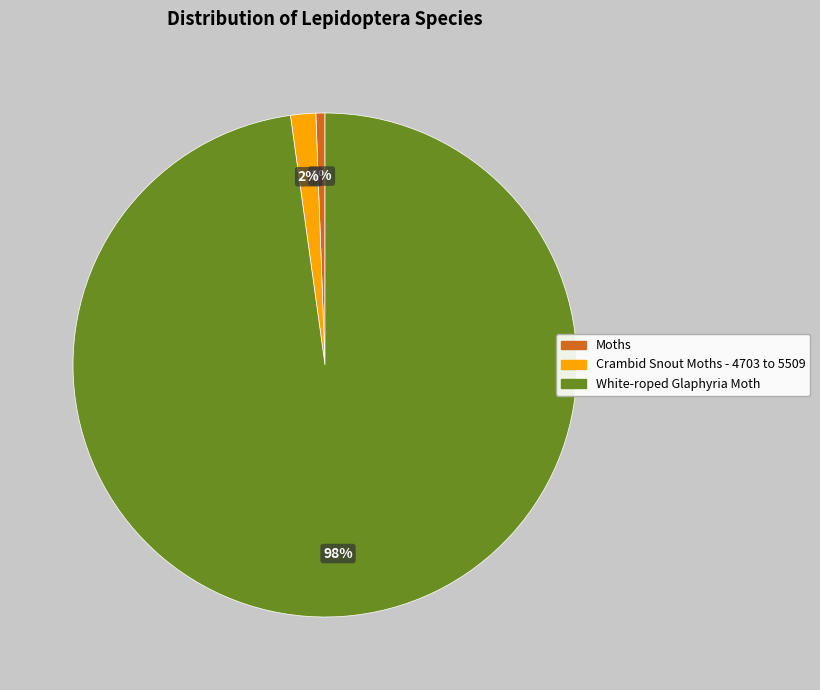

How many slices are in this pie chart?

3